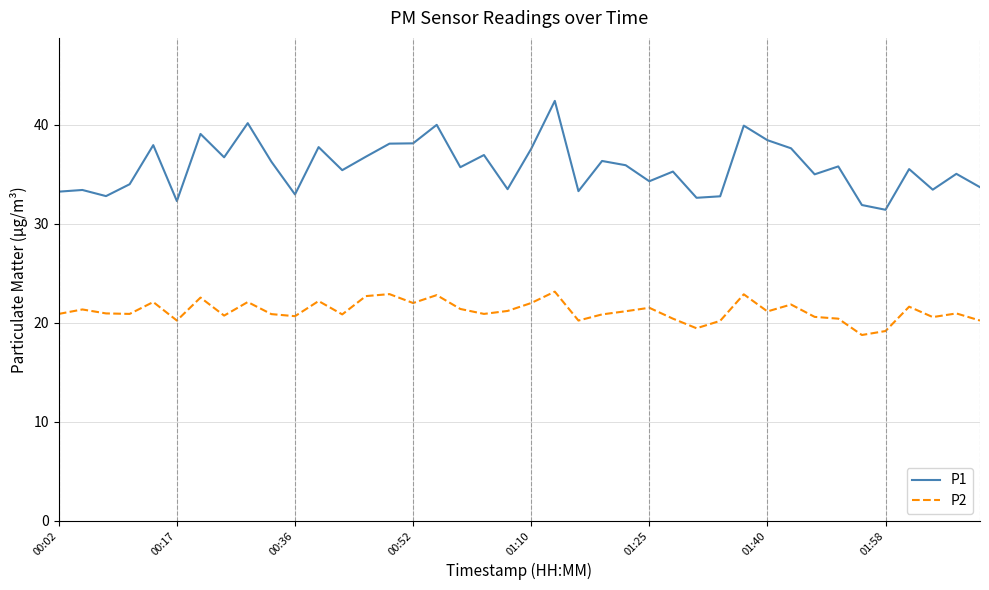

Which series has the largest range (max minus min)?

P1